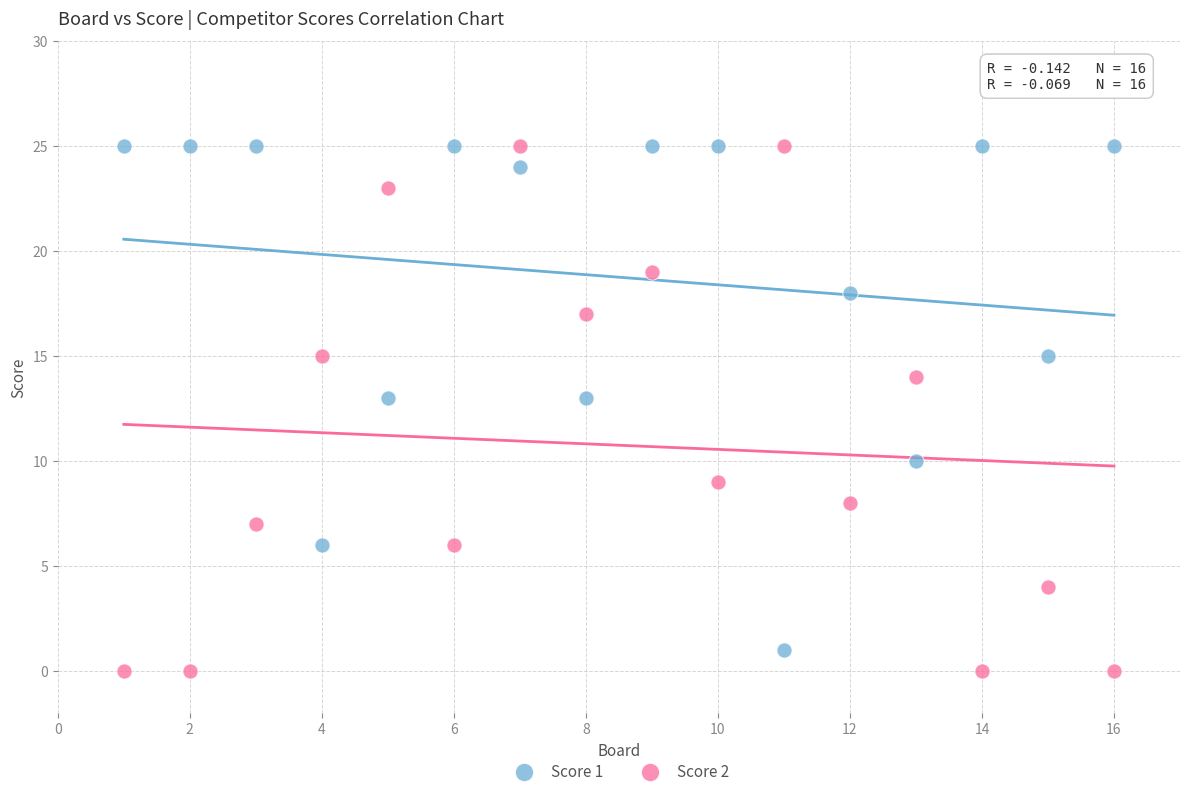

Across all data points, what is the range of Y values (max minus min)?

25